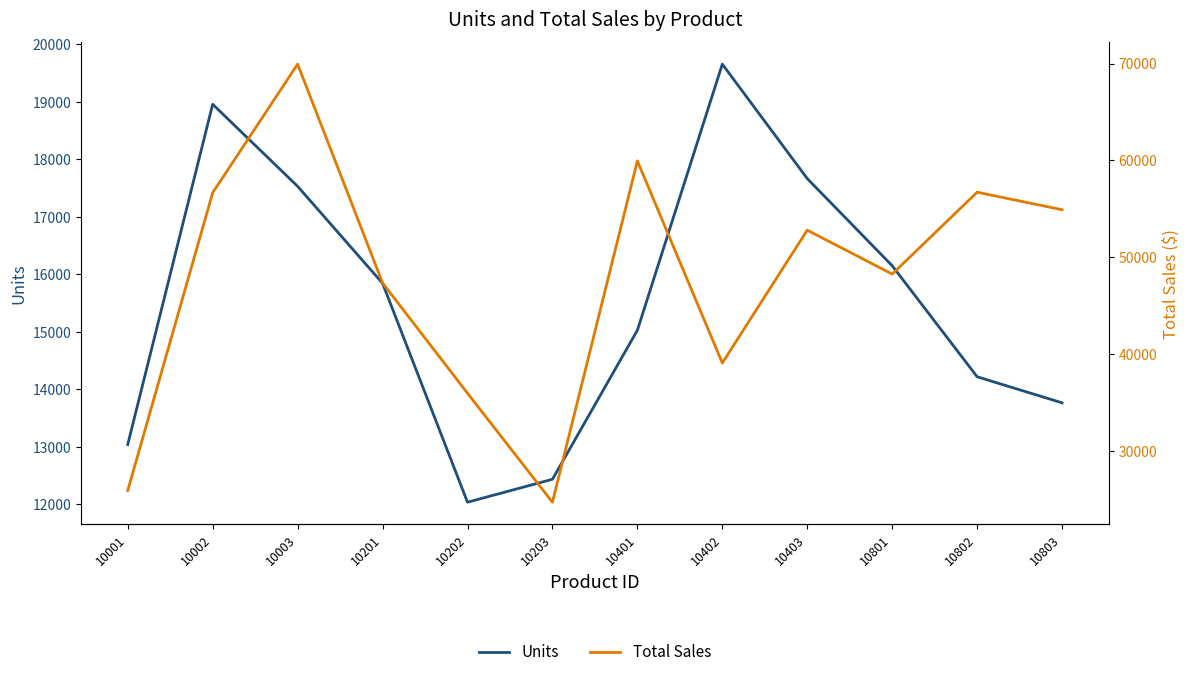

What are all the series names shown in the legend?

Units, Total Sales